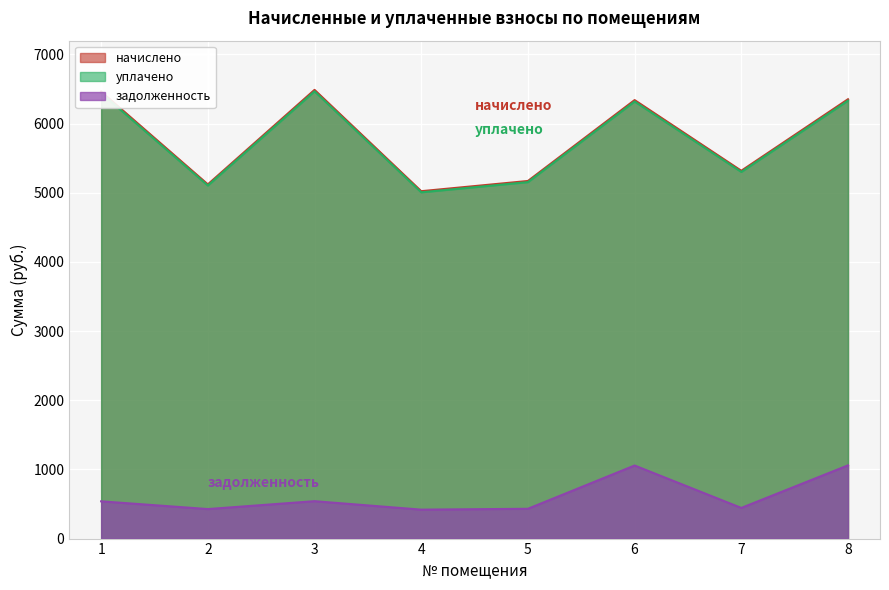

How many lines are shown in the chart?

3